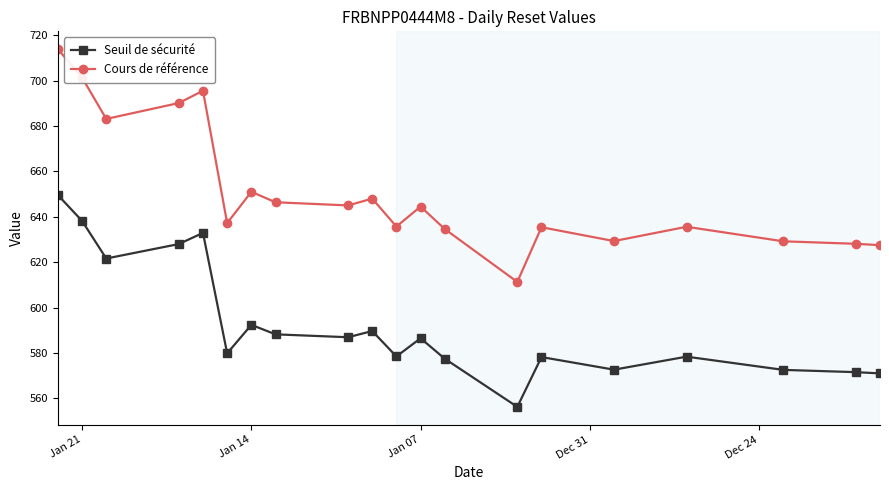

What is the average value of the Cours de référence series?

651.1